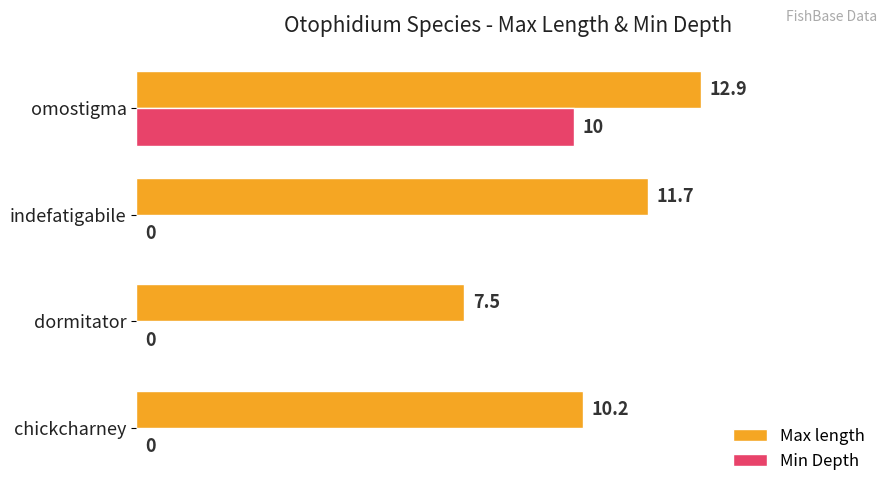

What is the sum of all Min Depth values?

10.0